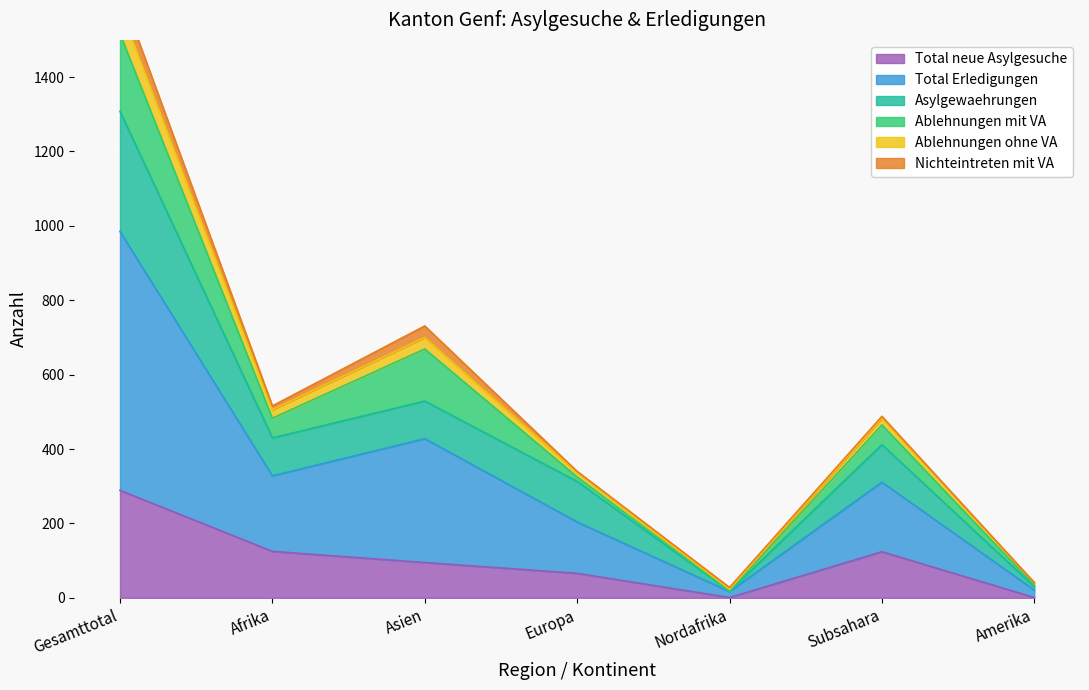

What is the spread (max minus min) of values at Amerika?

40